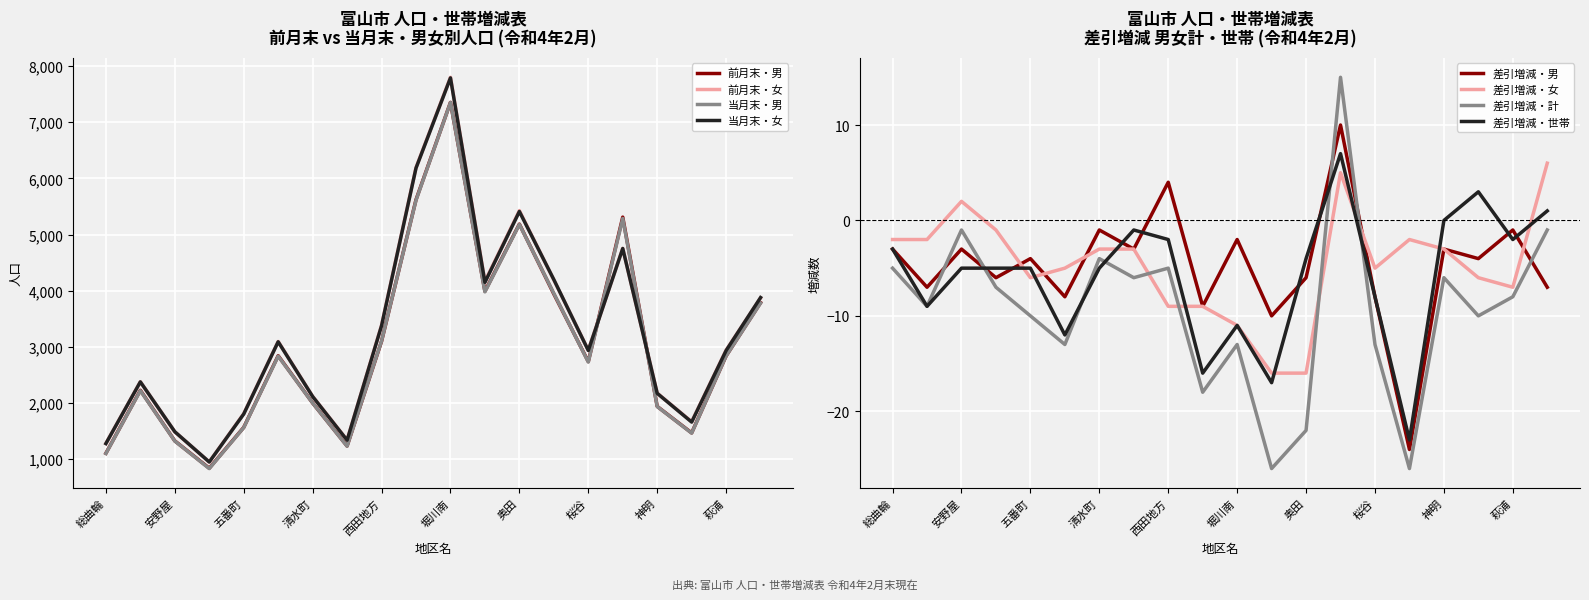

What is the maximum value shown in the chart?

7801